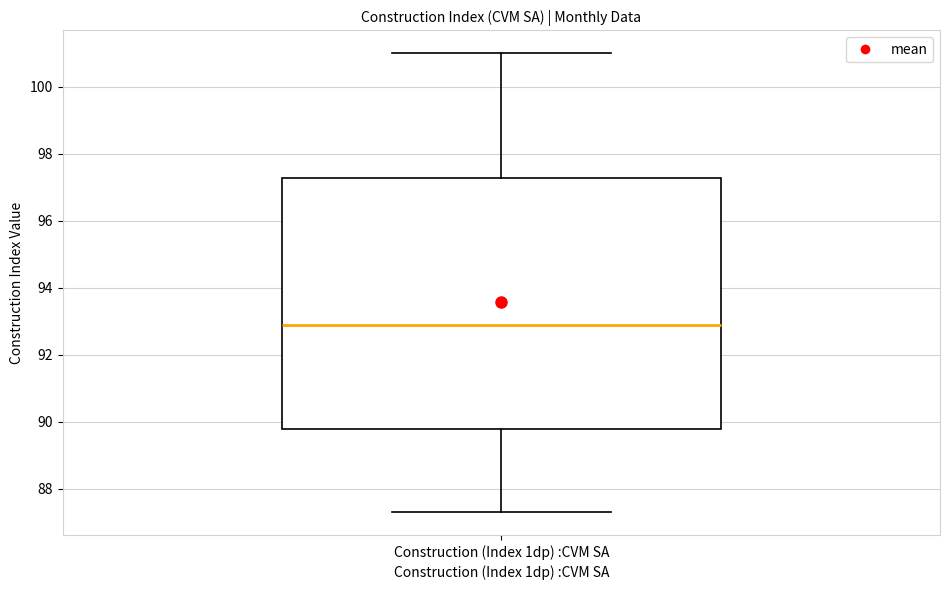

Where does the upper whisker of the box for Construction (Index 1dp) :CVM SA end on the y-axis? The values are not printed on the chart, so give them approximately, as read against the axis.

101.0